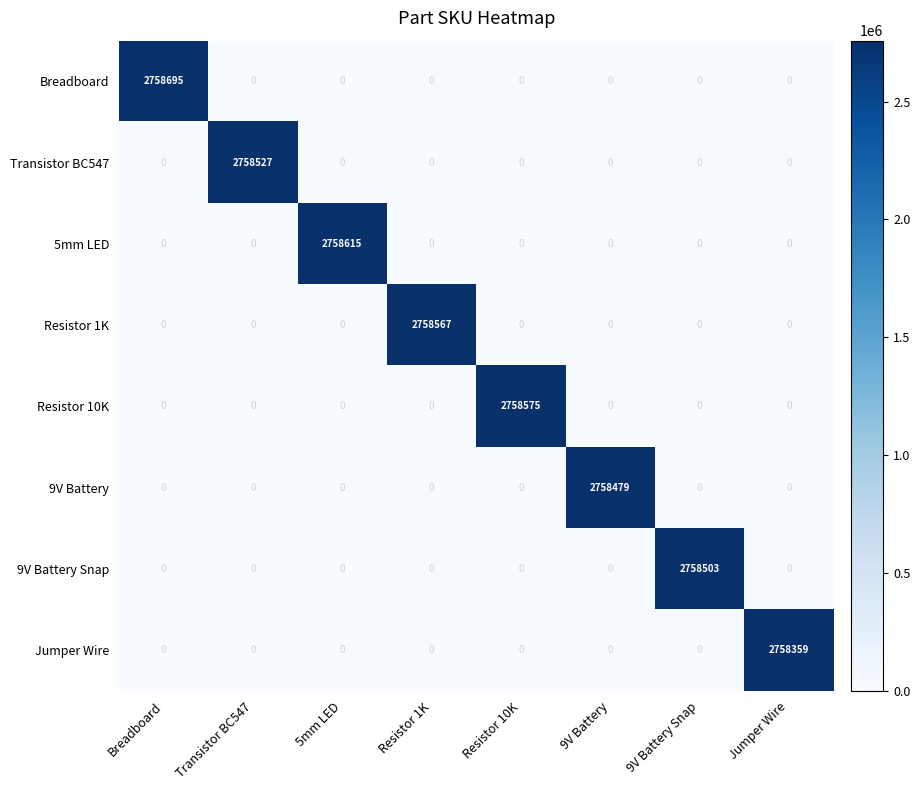

What is the difference between the highest and lowest values at Jumper Wire?

2758359